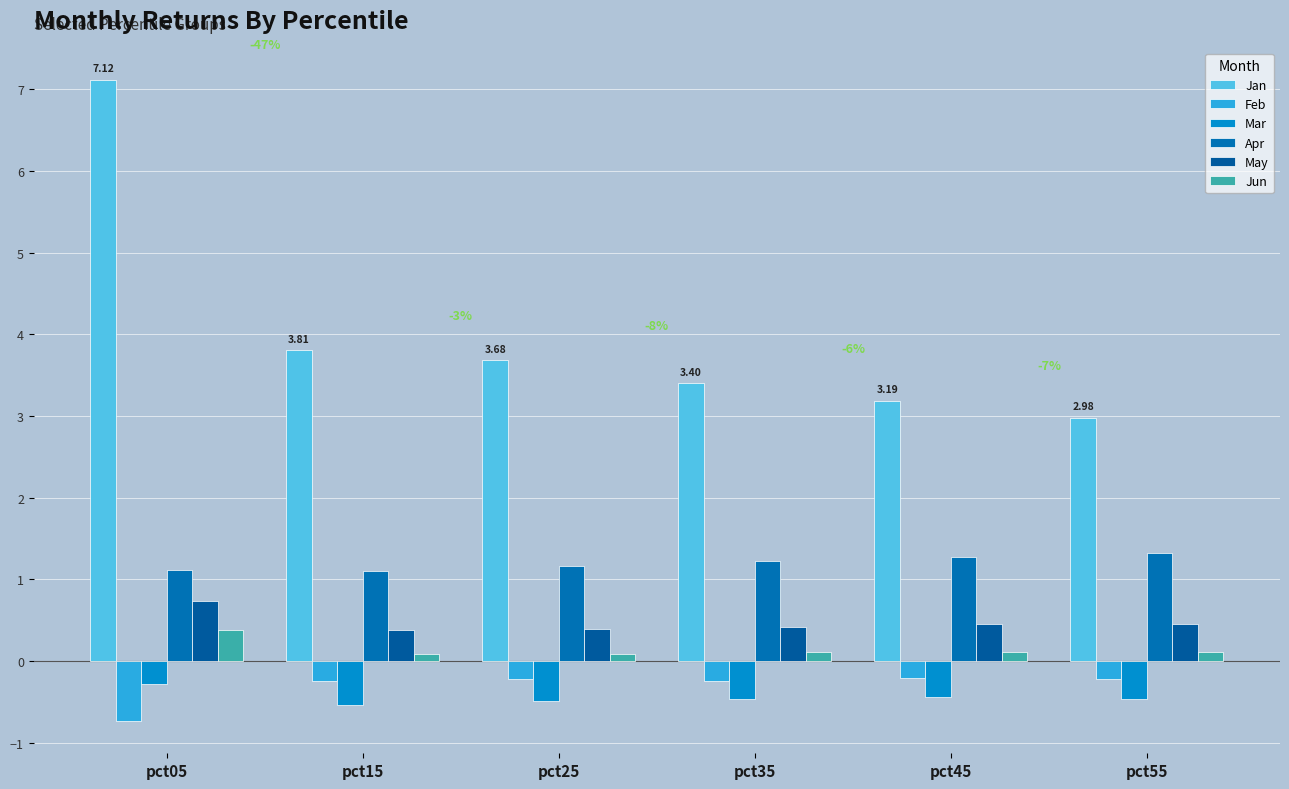

Reading left to right, transcribe all the data shown in this chart.

Jan: 7.1	3.8	3.7	3.4	3.2	3.0
Feb: -0.7	-0.2	-0.2	-0.2	-0.2	-0.2
Mar: -0.3	-0.5	-0.5	-0.5	-0.4	-0.5
Apr: 1.1	1.1	1.2	1.2	1.3	1.3
May: 0.7	0.4	0.4	0.4	0.5	0.5
Jun: 0.4	0.1	0.1	0.1	0.1	0.1